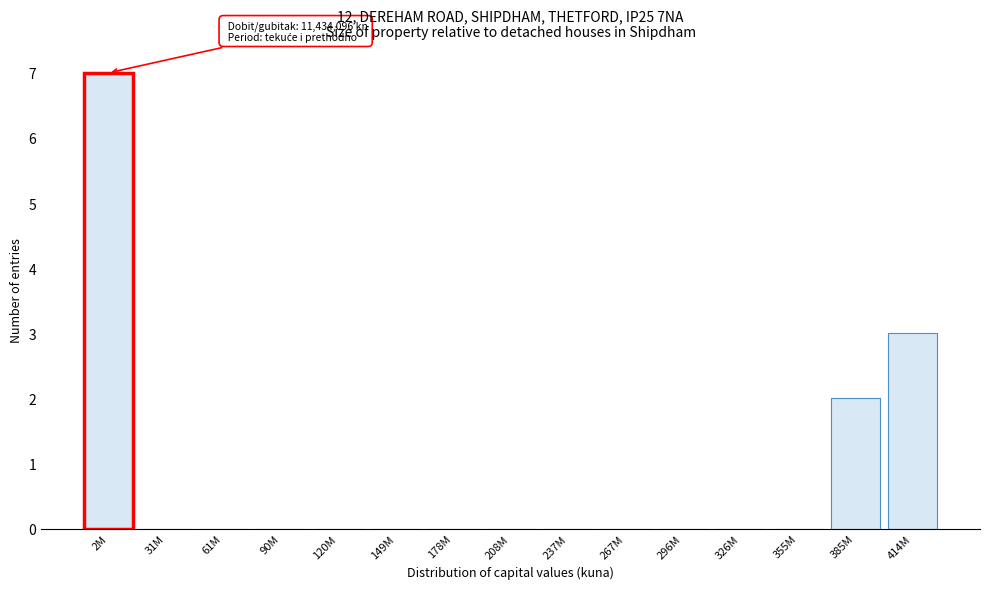

Reading left to right, transcribe all the data shown in this chart.

2M=7	31M=0	61M=0	90M=0	120M=0	149M=0	178M=0	208M=0	237M=0	267M=0	296M=0	326M=0	355M=0	385M=2	414M=3